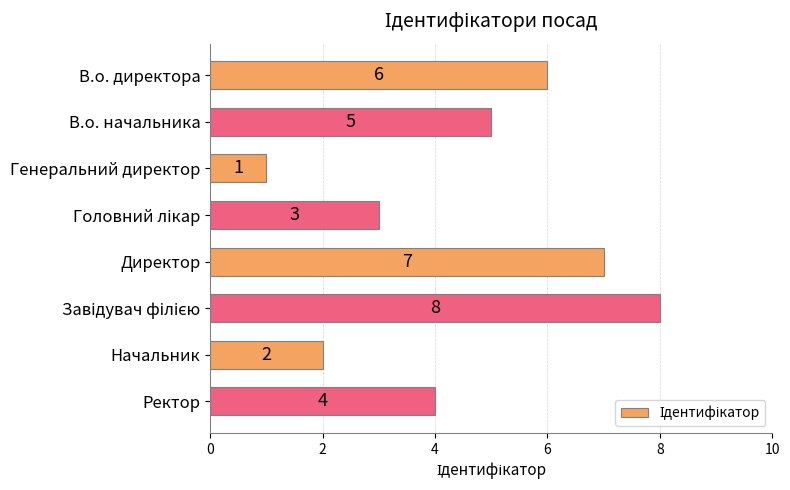

What is the maximum value shown in the chart?

8